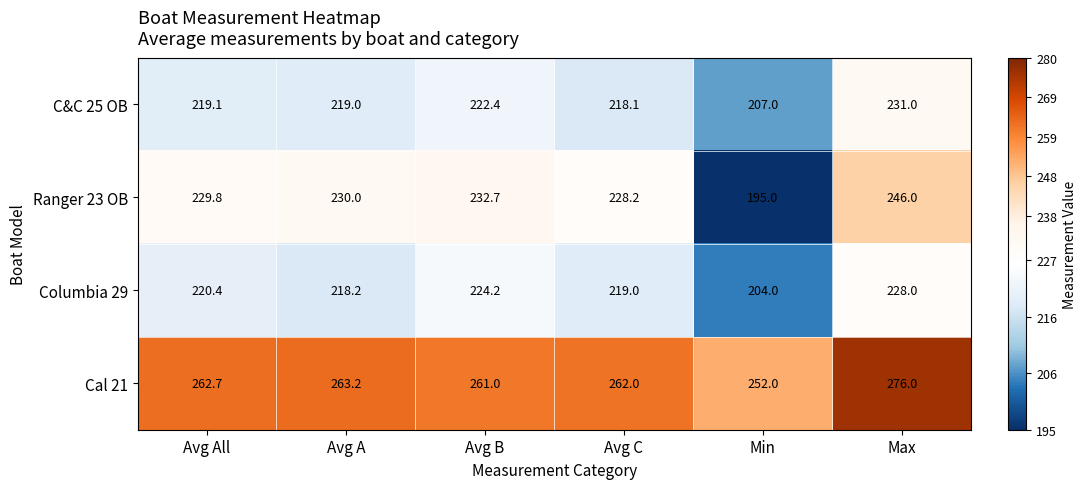

Count the number of categories in the chart.

6